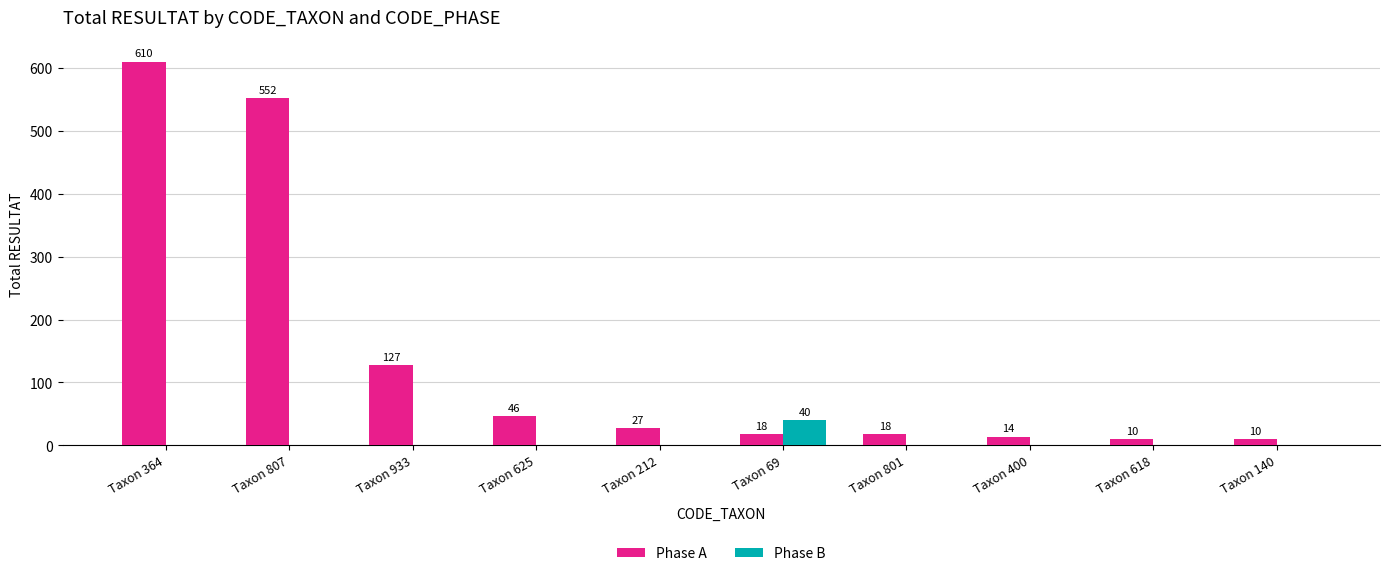

Which series has the largest total across all categories?

Phase A